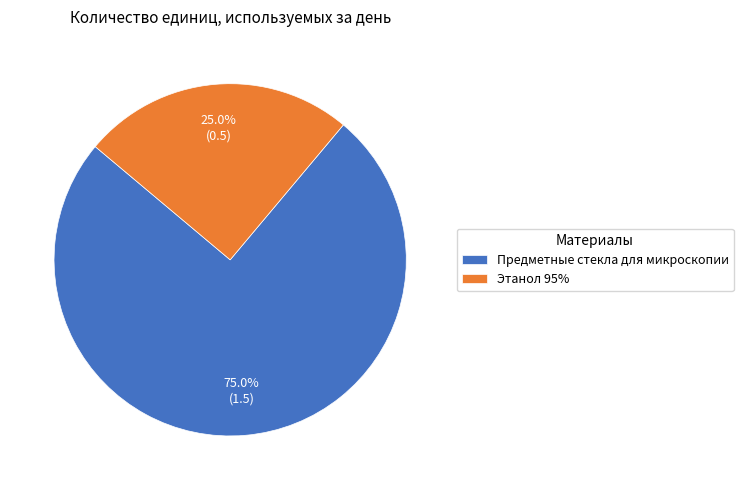

Which has a higher value, Предметные стекла для микроскопии or Этанол 95%?

Предметные стекла для микроскопии